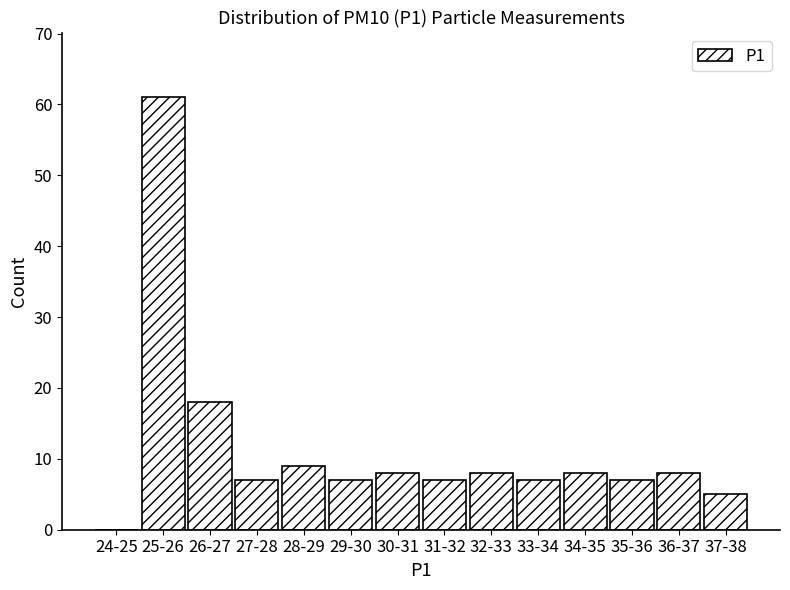

Reading left to right, list all the values displayed in this chart.

24-25=0	25-26=61	26-27=18	27-28=7	28-29=9	29-30=7	30-31=8	31-32=7	32-33=8	33-34=7	34-35=8	35-36=7	36-37=8	37-38=5